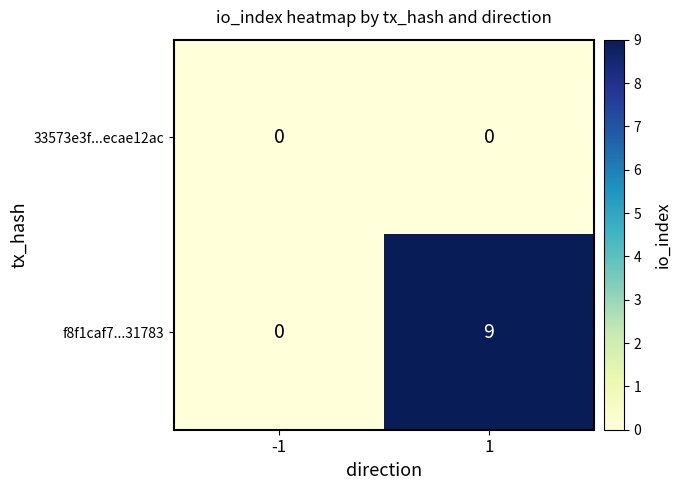

Rank the series by their average value, from lowest to highest.

33573e3f...ecae12ac, f8f1caf7...31783